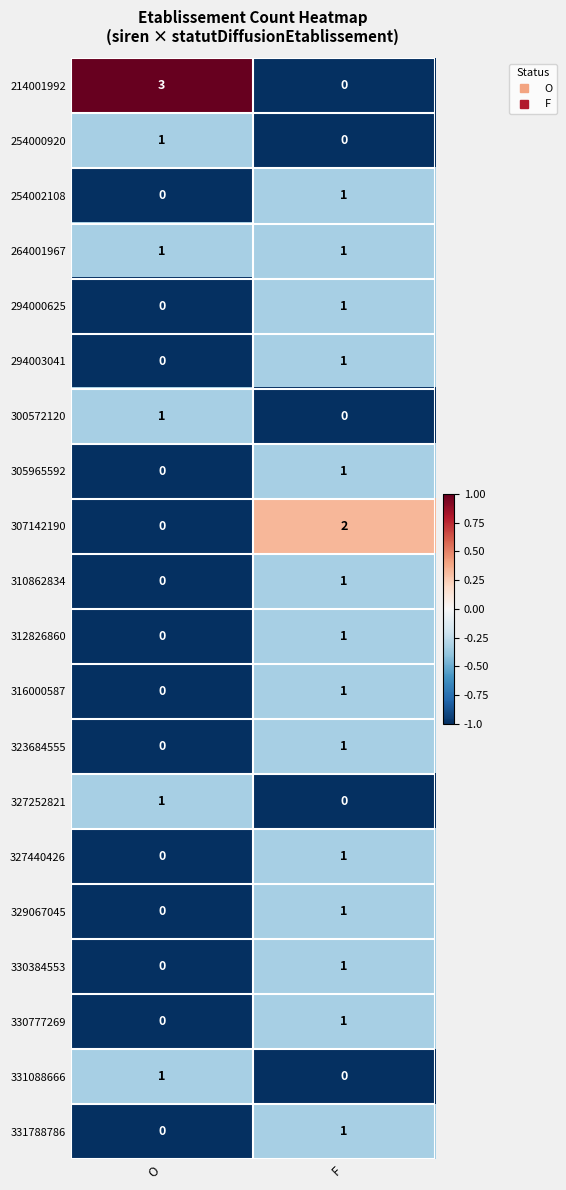

At which label does 300572120 reach its minimum?

F